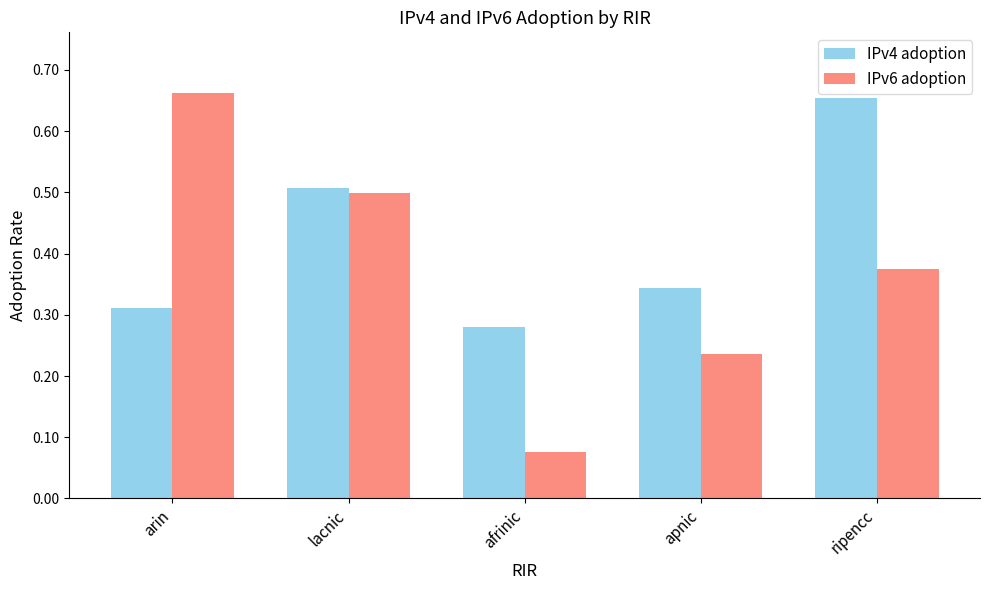

True or false: IPv4 adoption has a value of 0.5 at arin.

False